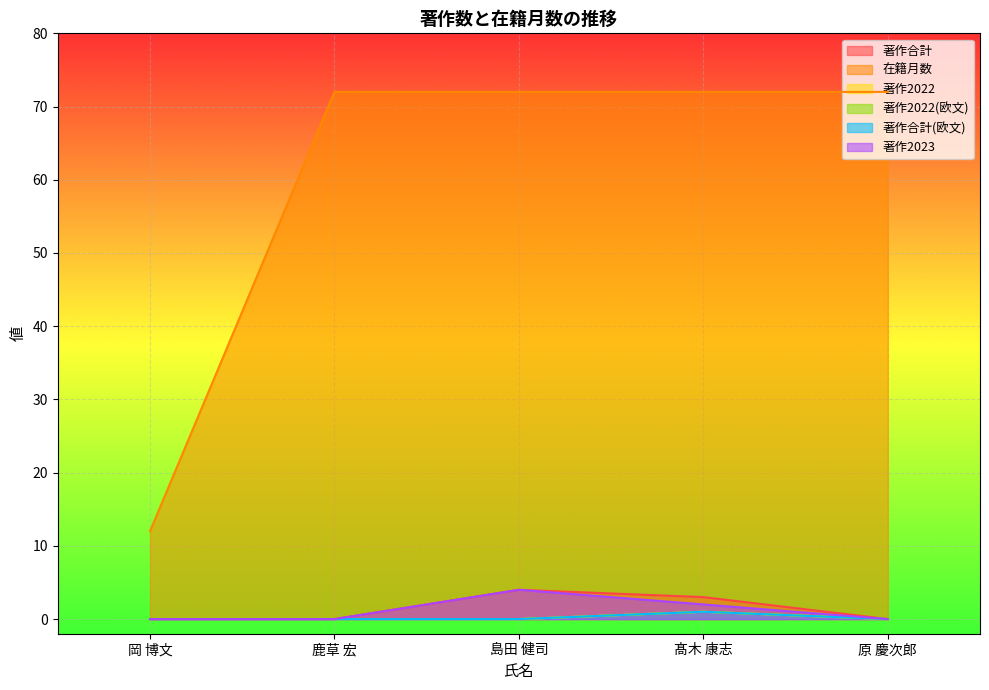

Is it true that 在籍月数 equals 72 at 鹿草 宏?

True